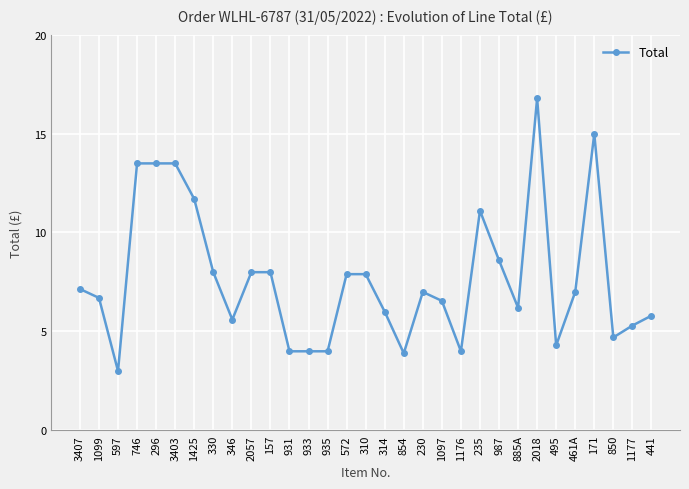

How many lines are shown in the chart?

1